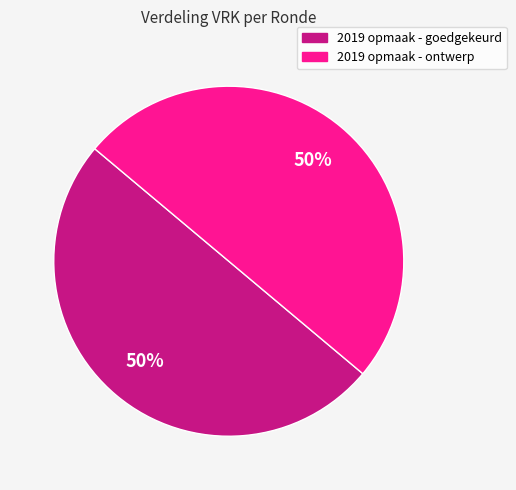

Count the number of slices in the pie.

2